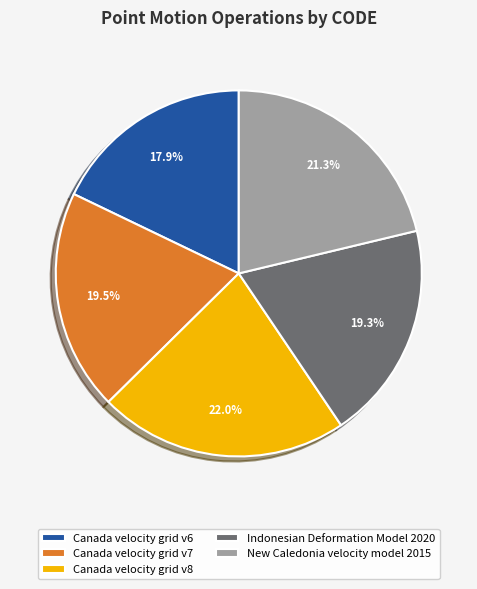

Approximately how many times larger is the value at Canada velocity grid v6 compared to Canada velocity grid v7?

0.9